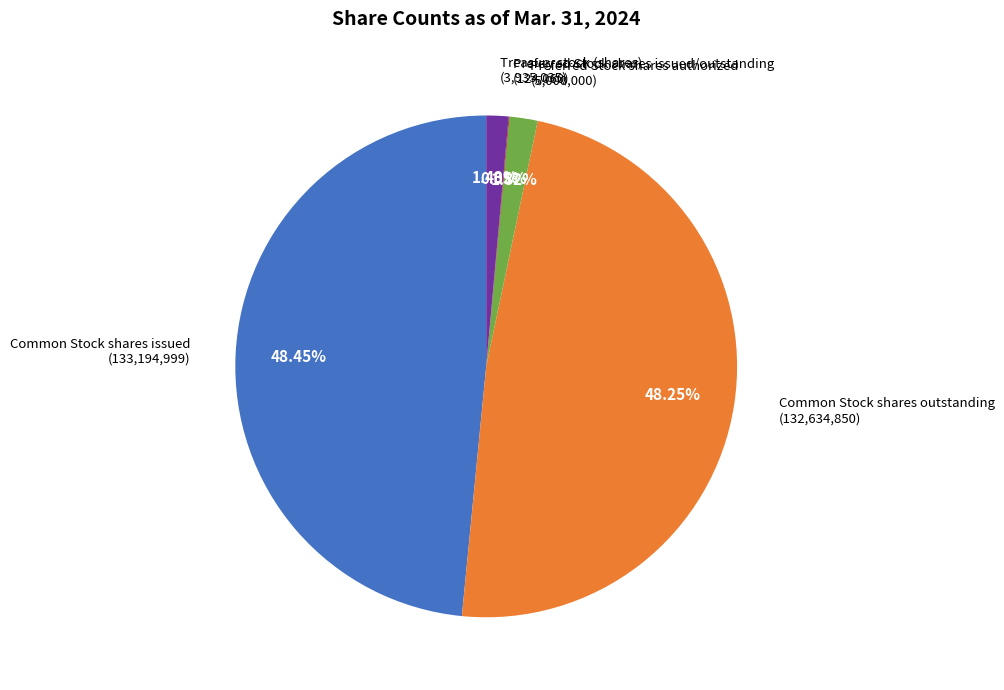

Is there a majority slice in this chart?

No